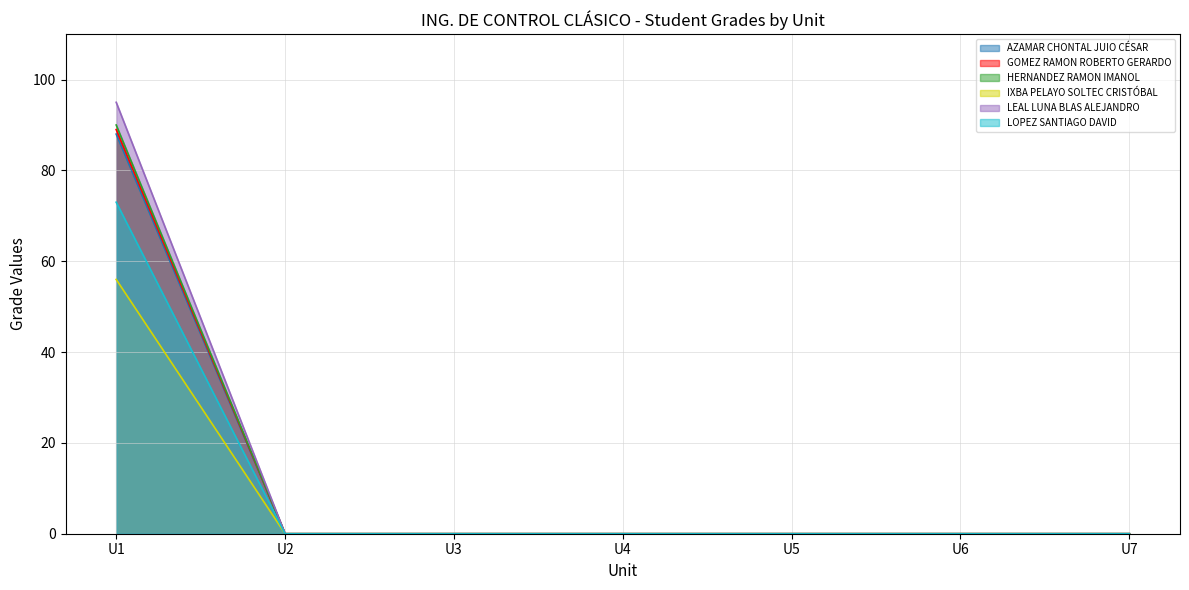

Which series has the largest total across all categories?

LEAL LUNA BLAS ALEJANDRO